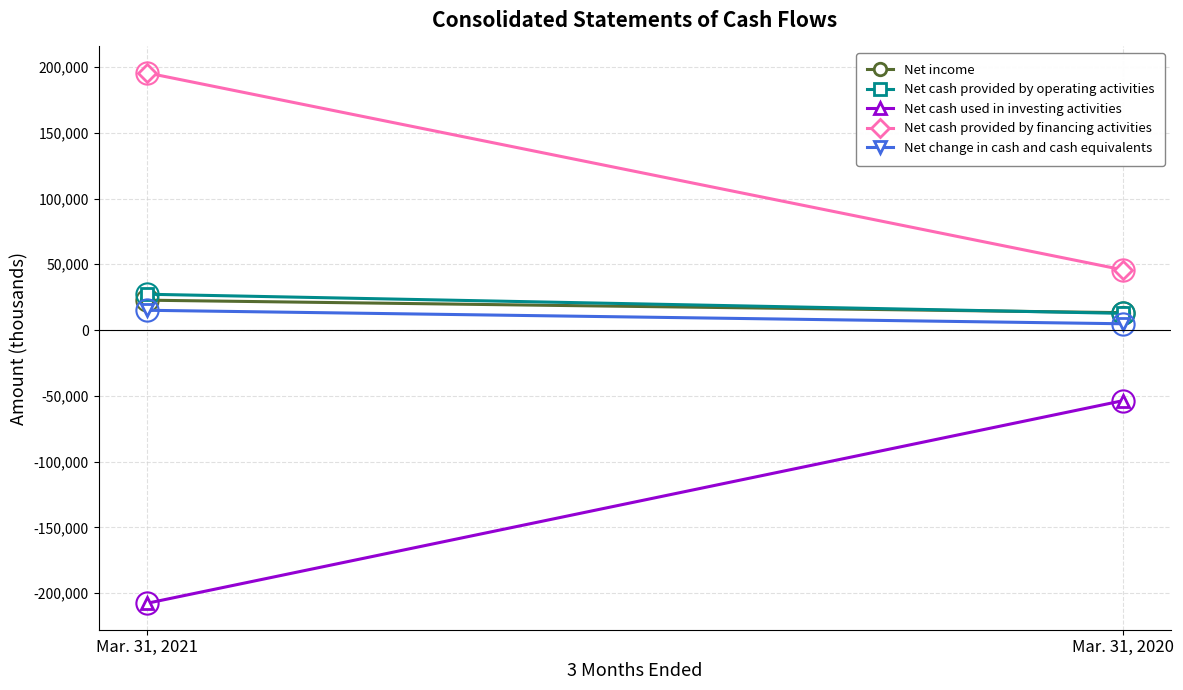

What is the value of the Net cash provided by financing activities point at the 1st from the left?

195448